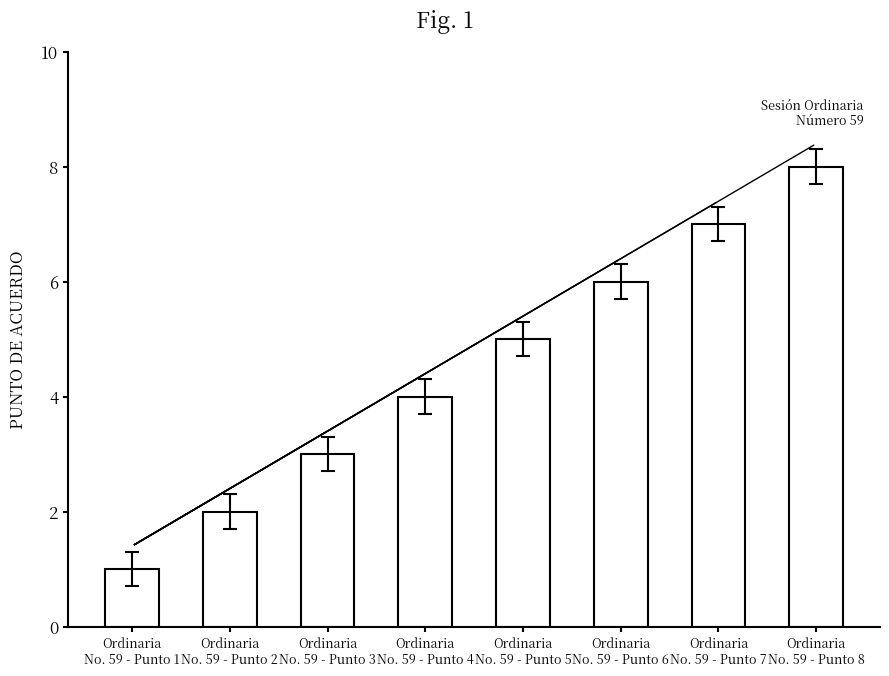

What value does the data have at Ordinaria
No. 59 - Punto 4?

4